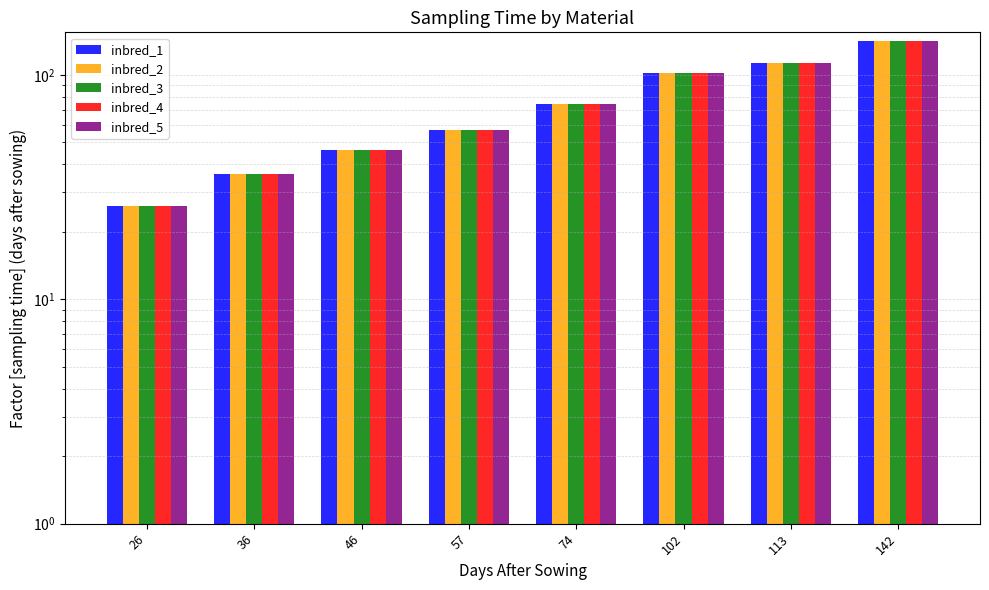

Which label corresponds to the largest value in the chart?

142